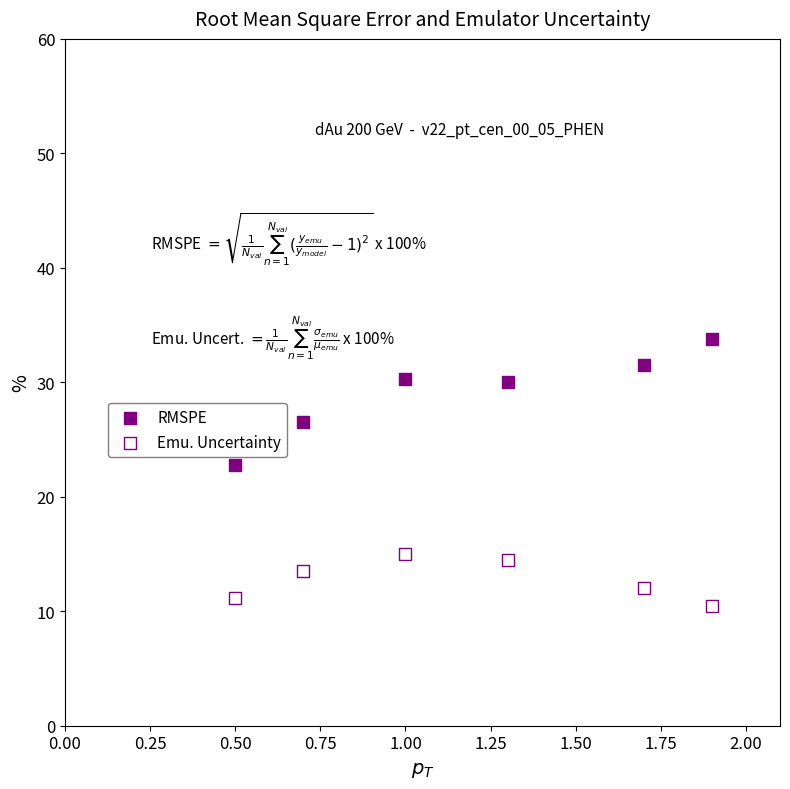

Across all data points, what is the average Y value?

21.0